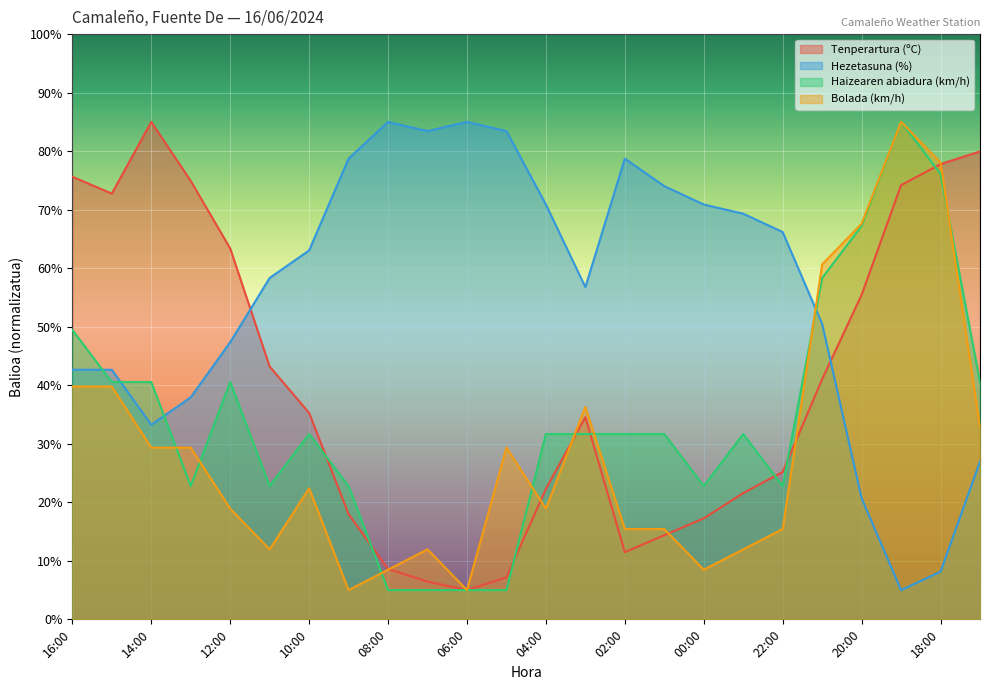

Is the value of Haizearen abiadura (km/h) at 09:00 greater than the value of Bolada (km/h) at 21:00?

No